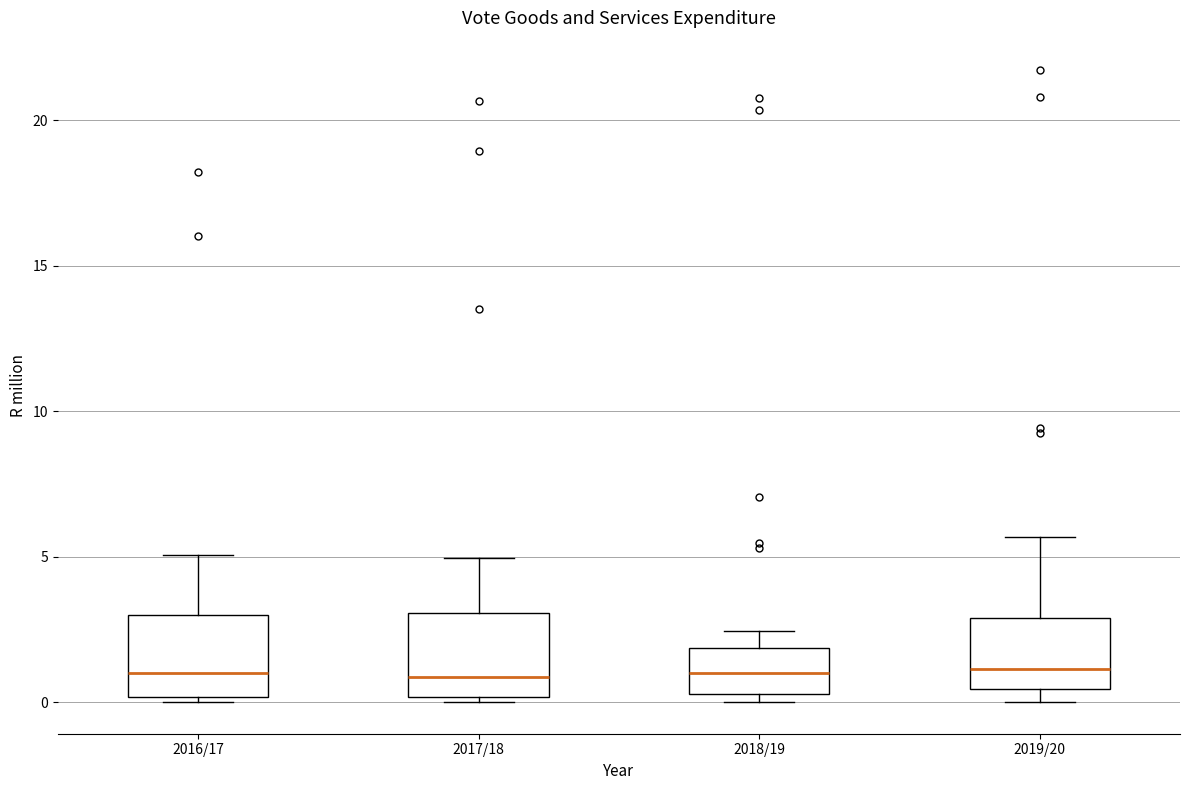

Reading left to right, read every box against the y-axis: the position of its median line, the range the box covers, and the ends of its whiskers. The values are not printed on the chart, so give them approximately, as read against the axis.

2016/17: median 1.0, box 0.0 to 3.0, whiskers 0.0 (just below the box's lower edge) to 5.0
2017/18: median 1.0, box 0.0 to 3.0, whiskers 0.0 (just below the box's lower edge) to 5.0
2018/19: median 1.0, box 0.5 to 2.0, whiskers 0.0 to 2.5
2019/20: median 1.0, box 0.5 to 3.0, whiskers 0.0 to 5.5